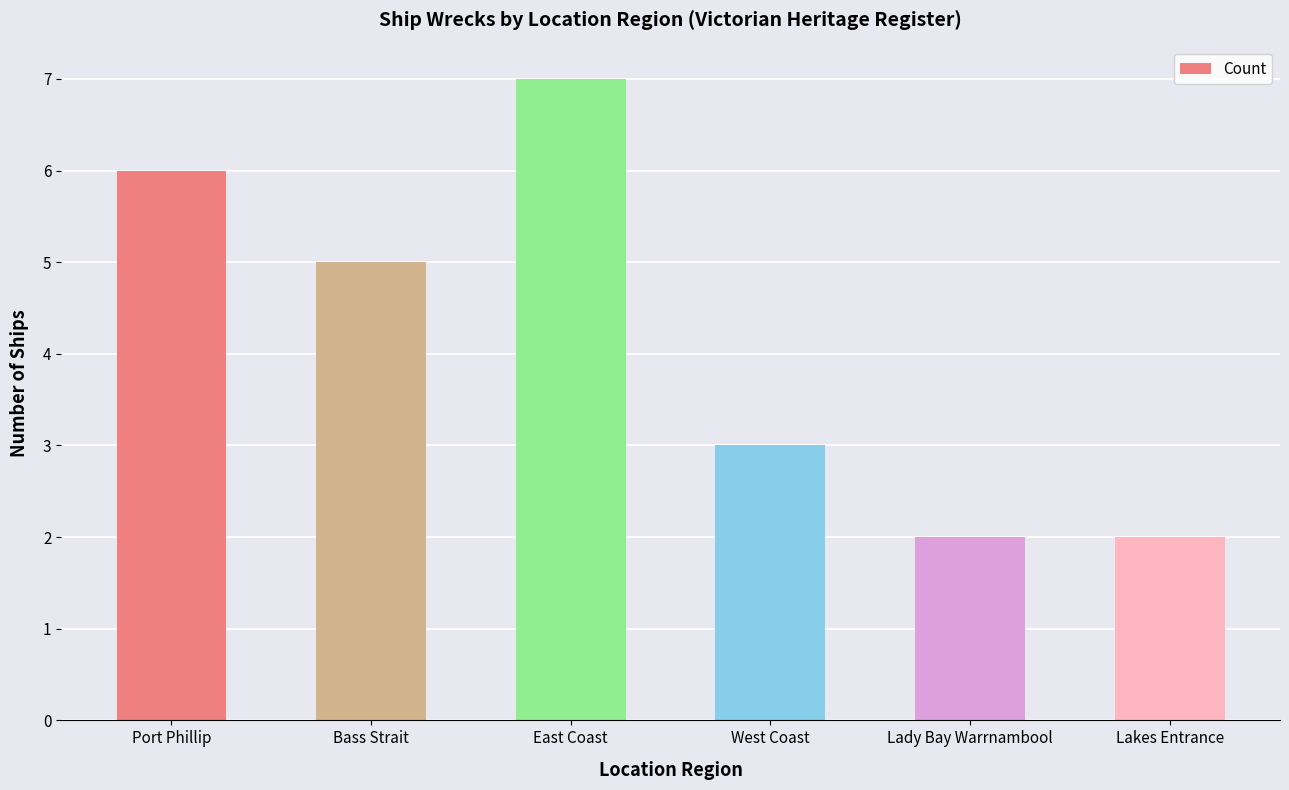

What position from the left is East Coast?

3